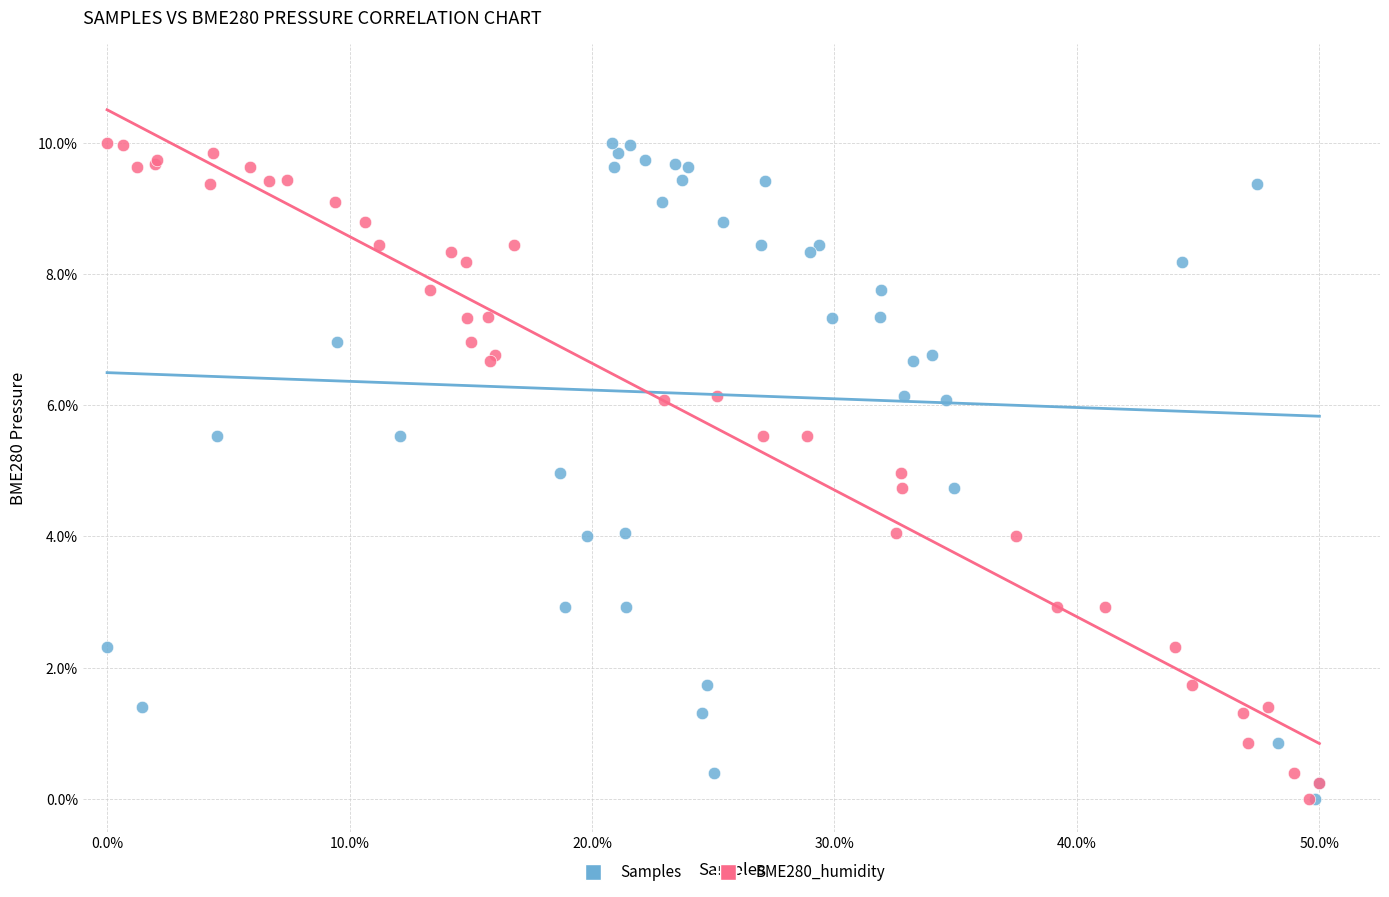

What are all the series names shown in the legend?

Samples, BME280_humidity